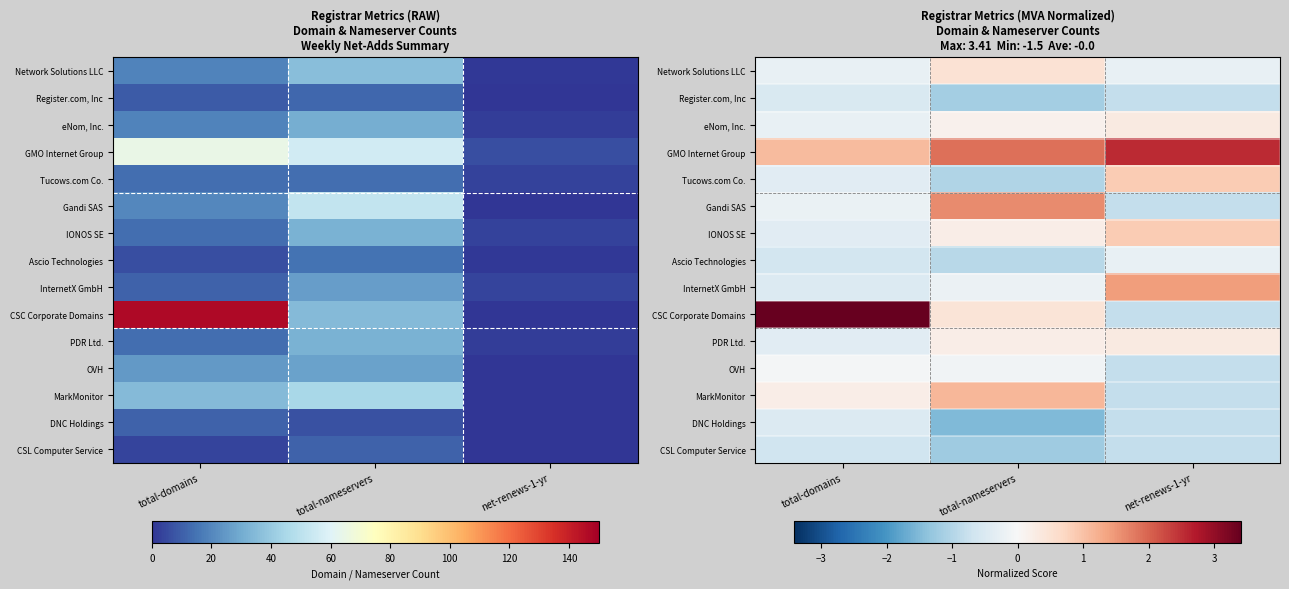

What is the sum of the Tucows.com Co. values at net-renews-1-yr and total-domains?

0.5